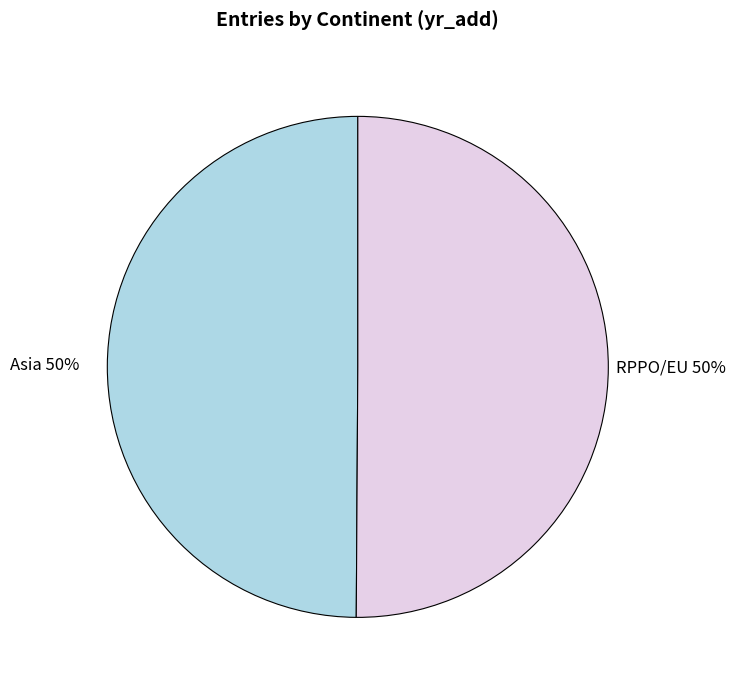

What percentage is the Asia slice, to the nearest percent?

50%